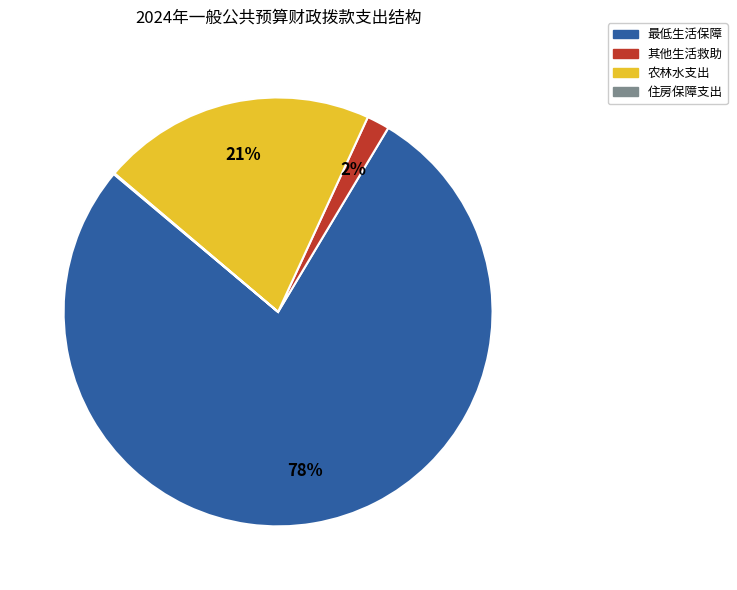

To the nearest percent, what is the difference between the 农林水支出 and 其他生活救助 slice percentages?

19%